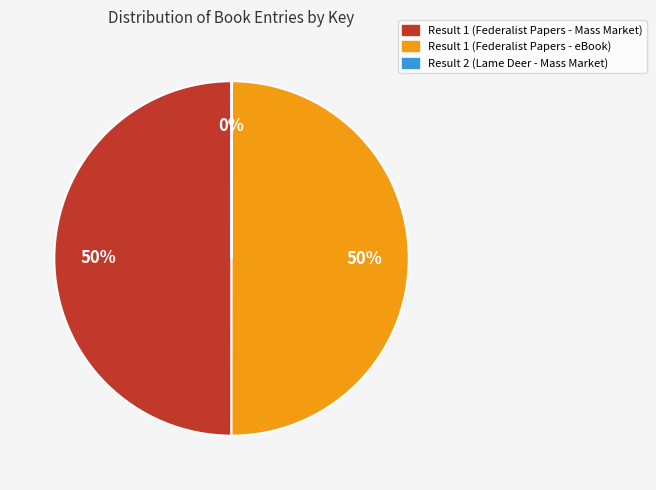

The Result 1 (Federalist Papers - eBook) slice represents 65% of the pie. True or false?

False